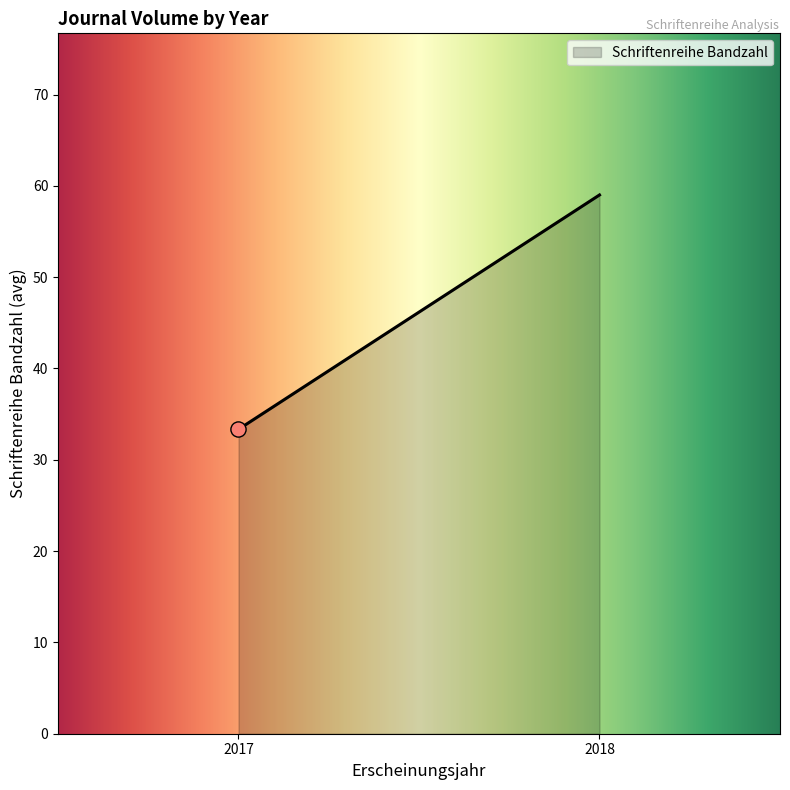

What is the greatest value displayed?

59.0